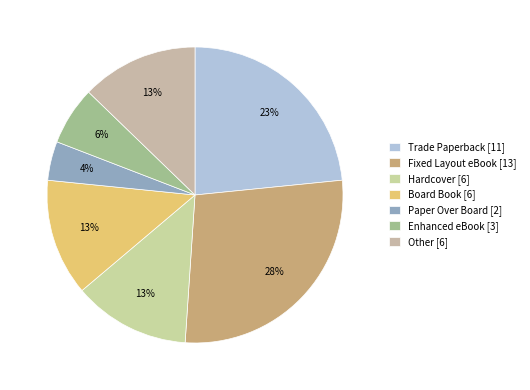

How many segments does this pie chart have?

7